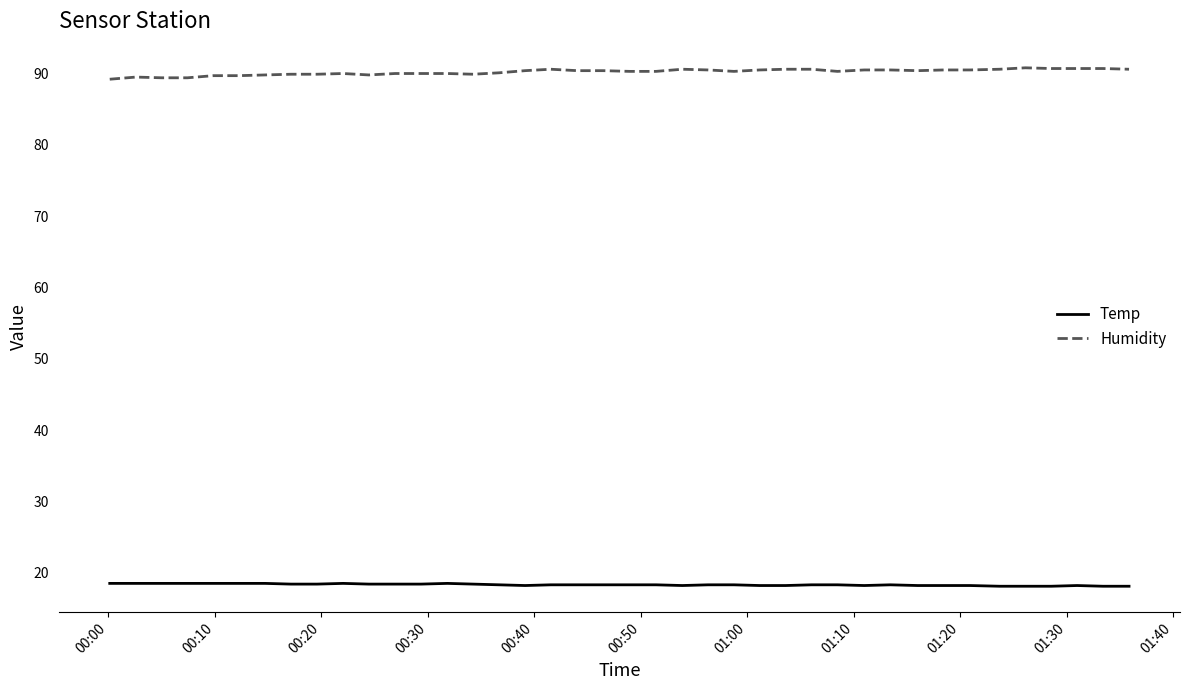

True or false: Temp and Humidity cross at least once.

False